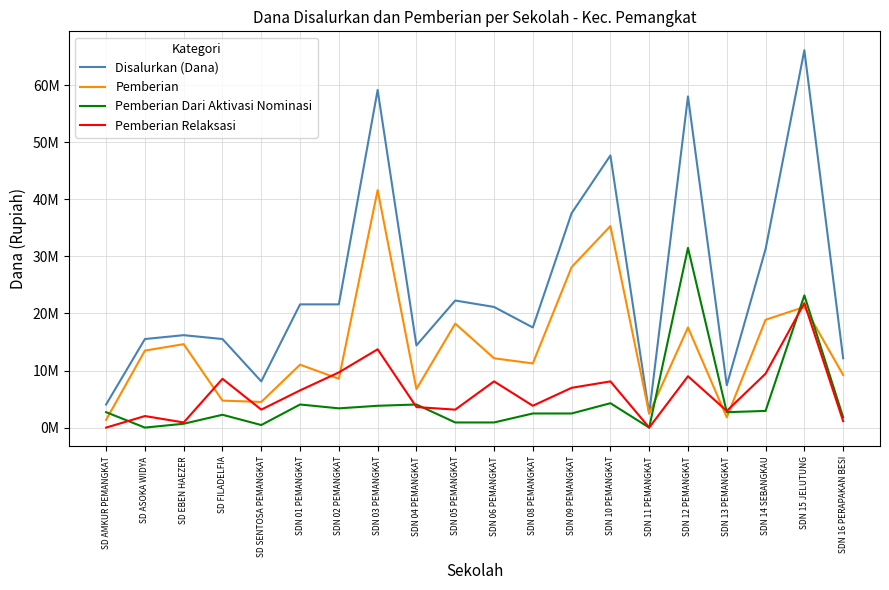

What is the spread (max minus min) of values at SDN 11 PEMANGKAT?

2475000